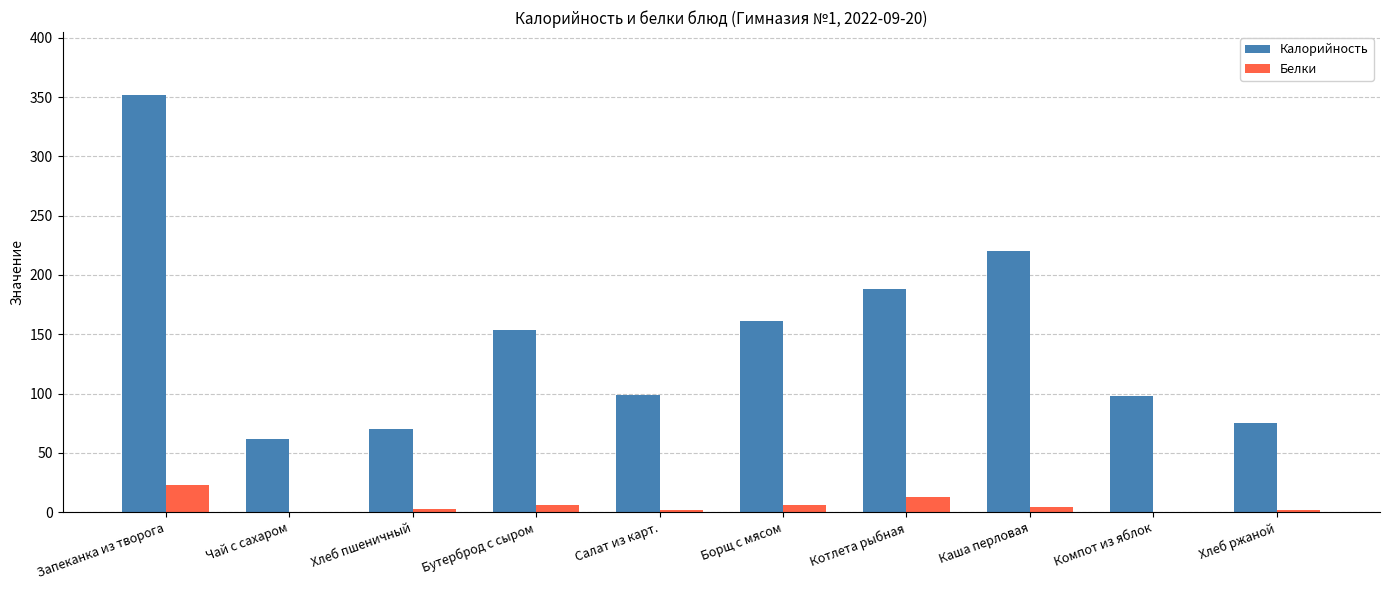

What is the sum of the Белки values at Хлеб пшеничный and Запеканка из творога?

25.4